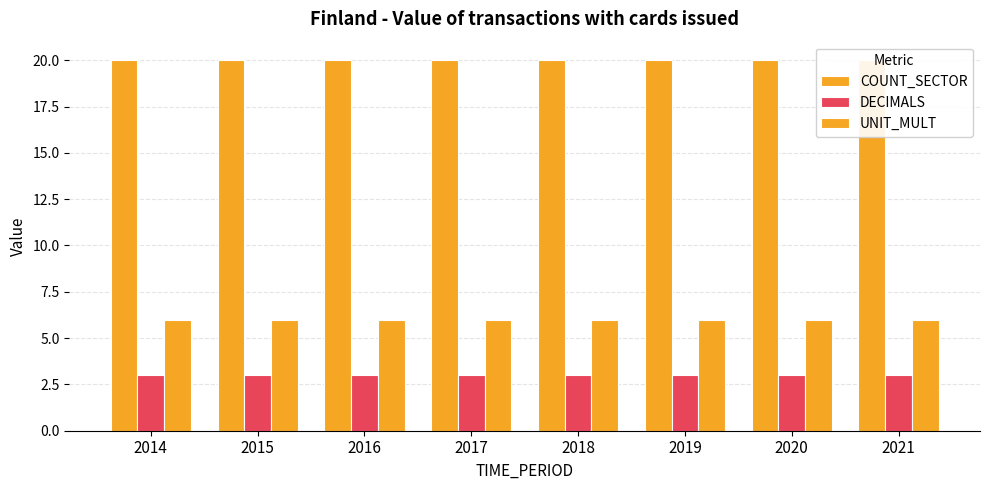

Is it true that UNIT_MULT equals 10 at 2014?

False